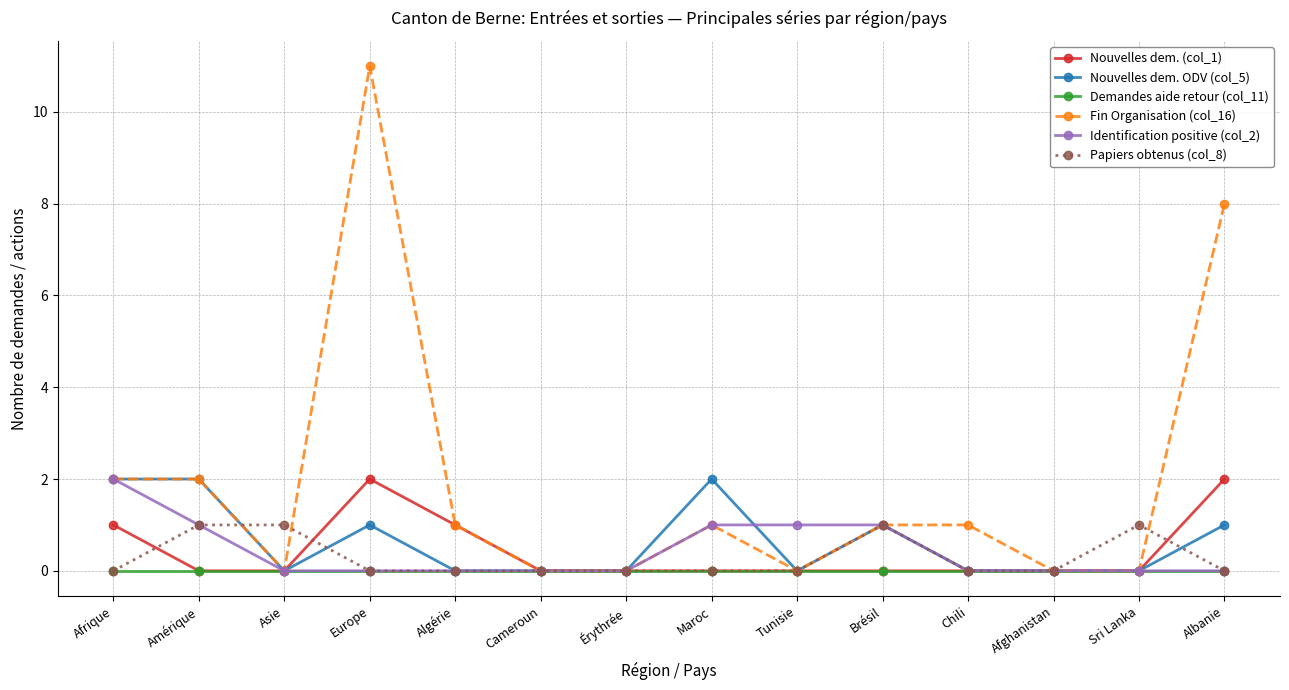

Which series has the widest spread of values?

Fin Organisation (col_16)